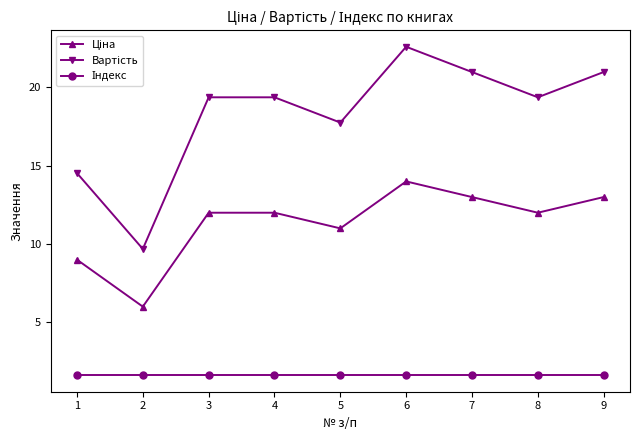

At which category is the sum across all series the highest?

6